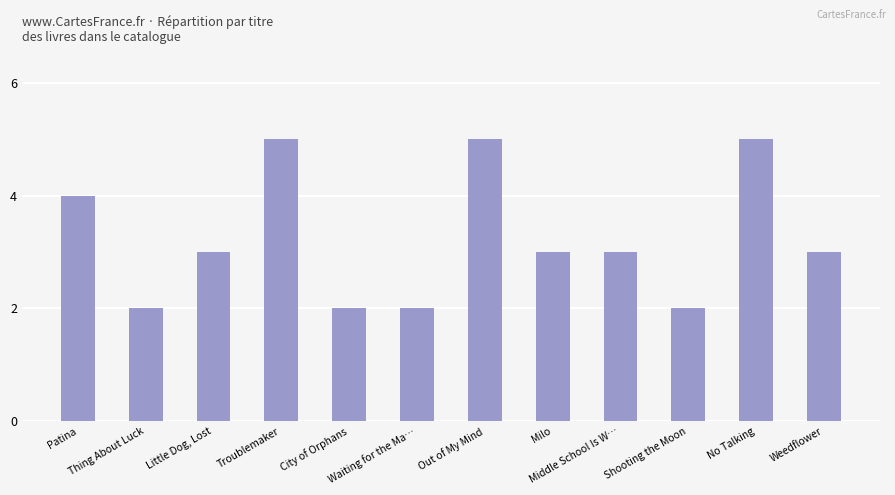

How many bars are there in total?

12